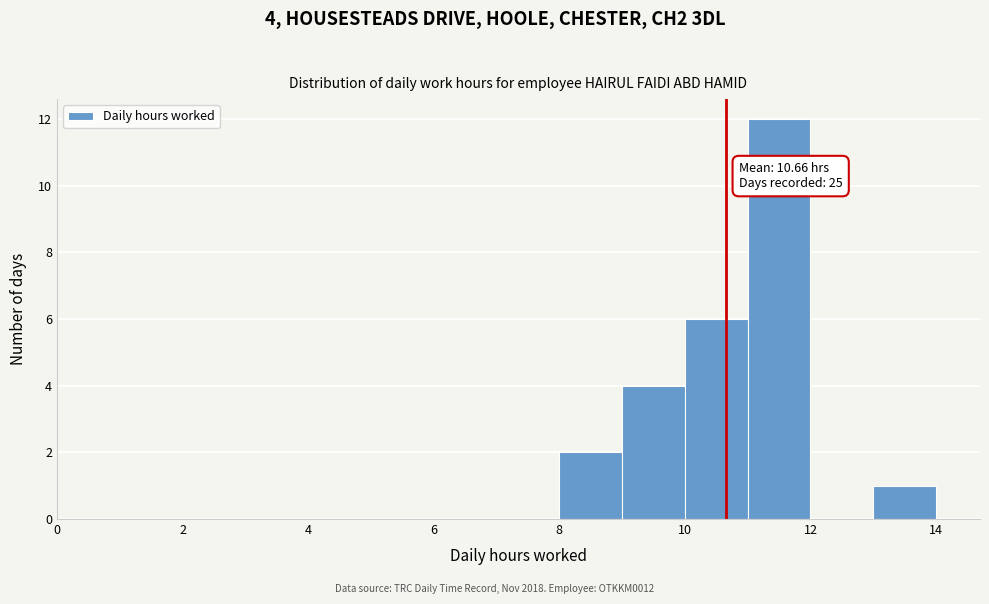

Over which range of the x-axis is the bar tallest?

11 to 12